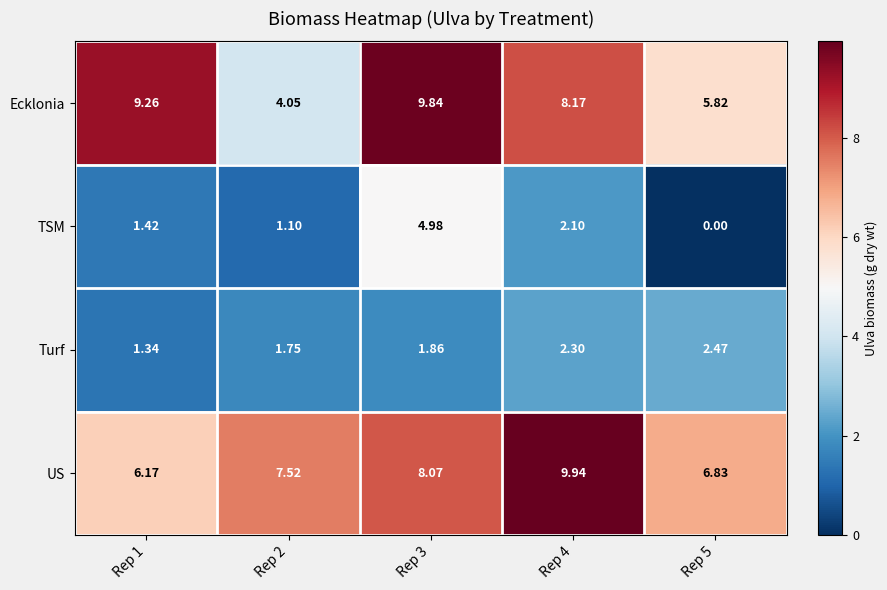

At Rep 5, list the series in order from largest to smallest.

US, Ecklonia, Turf, TSM